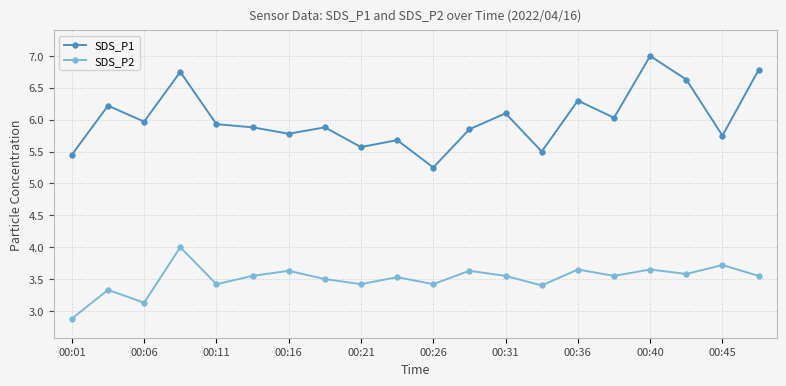

True or false: SDS_P1 and SDS_P2 cross at least once.

False